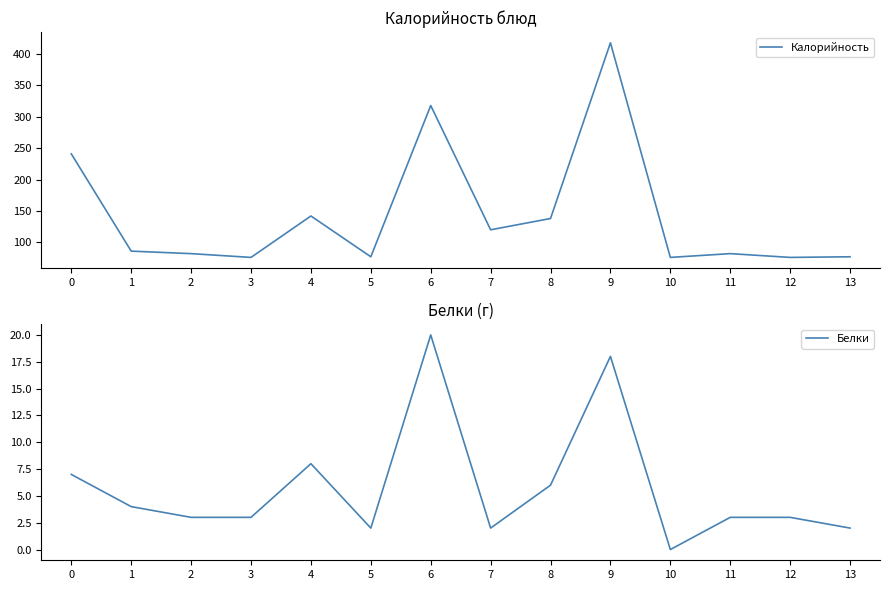

What is the approximate value of Калорийность at 10, to the nearest 50?

100